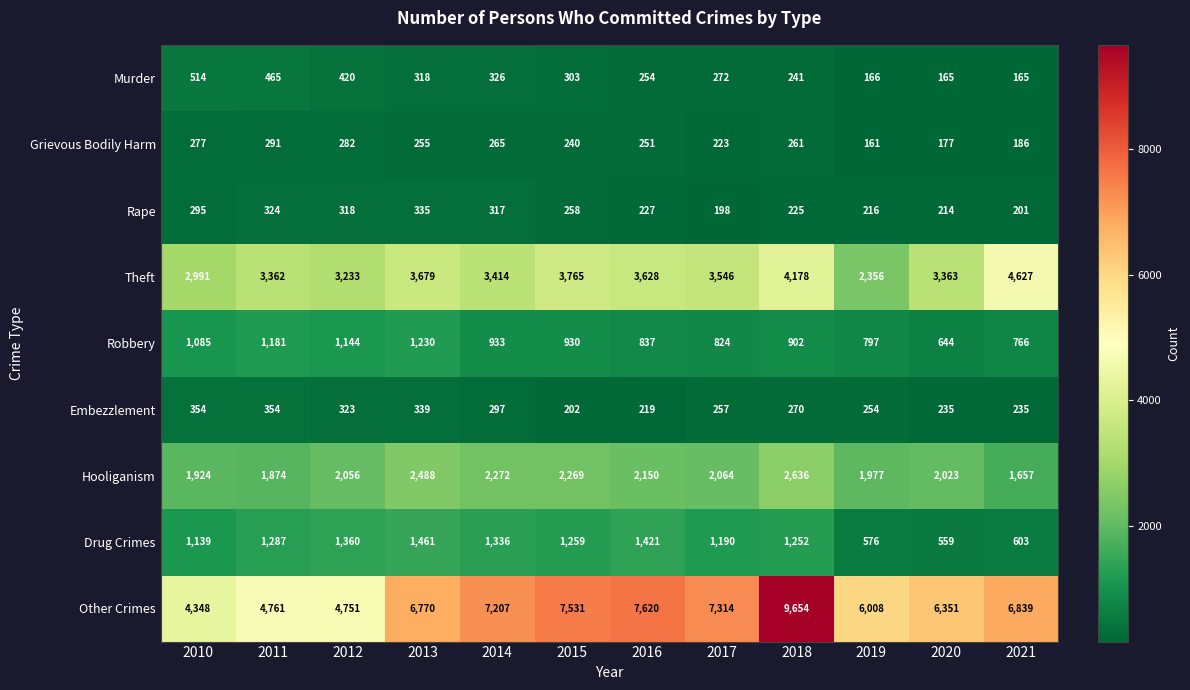

At which category is the sum across all series the highest?

2018